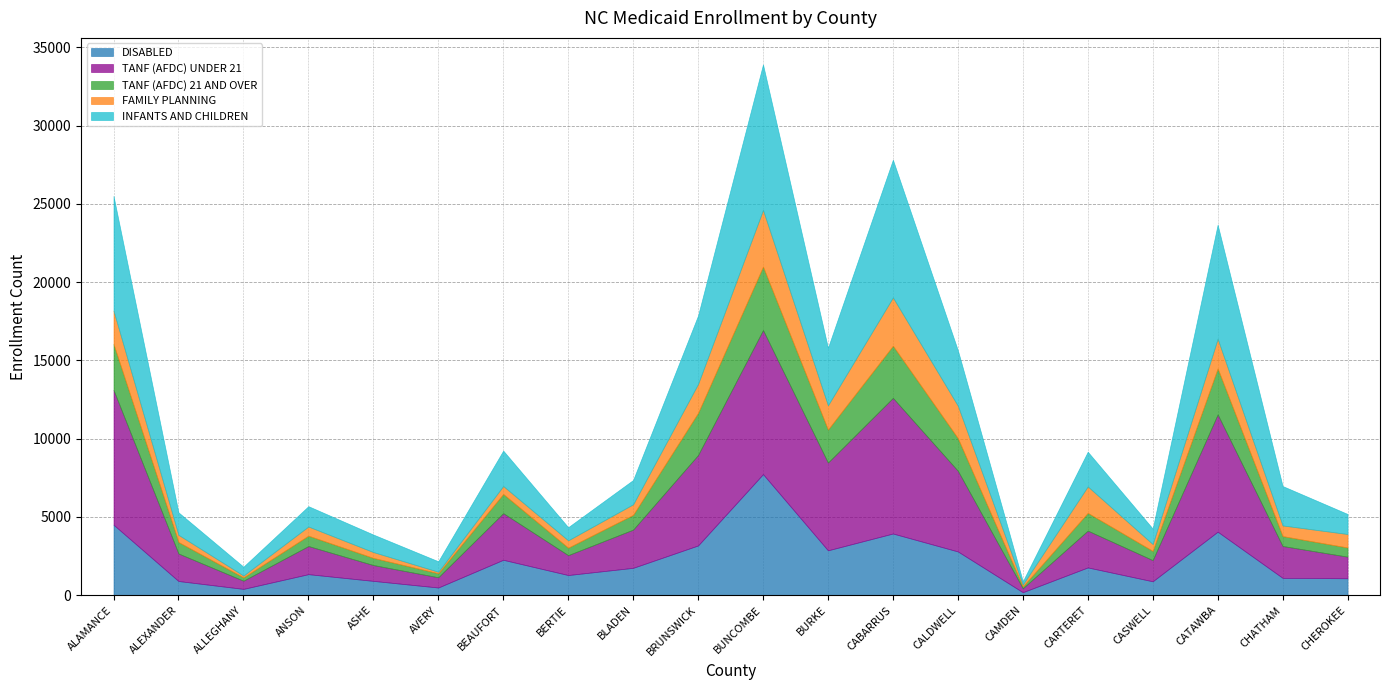

At which label is FAMILY PLANNING closest to 1857?

BRUNSWICK